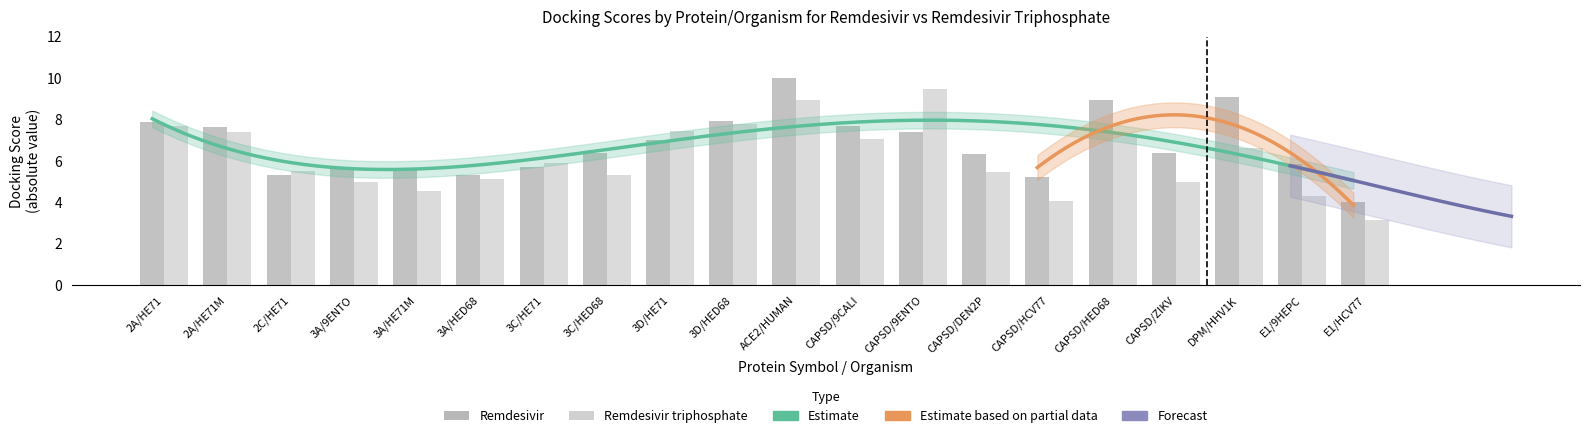

True or false: Remdesivir triphosphate has a value of 2.6 at 3C/HE71.

False